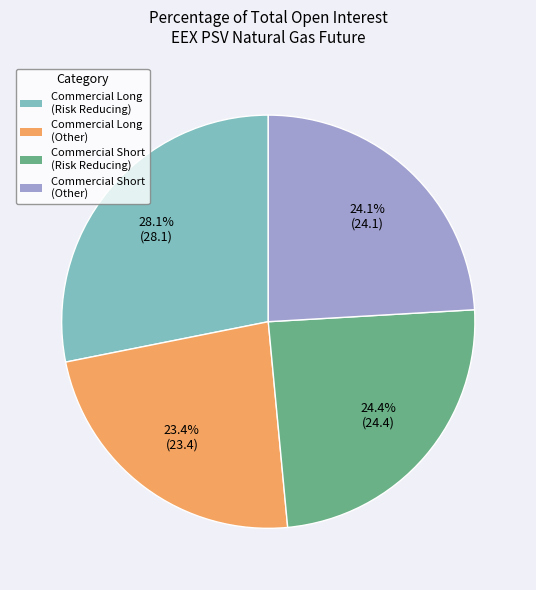

What portion of the pie excludes Commercial Short (Other)?

75.9%